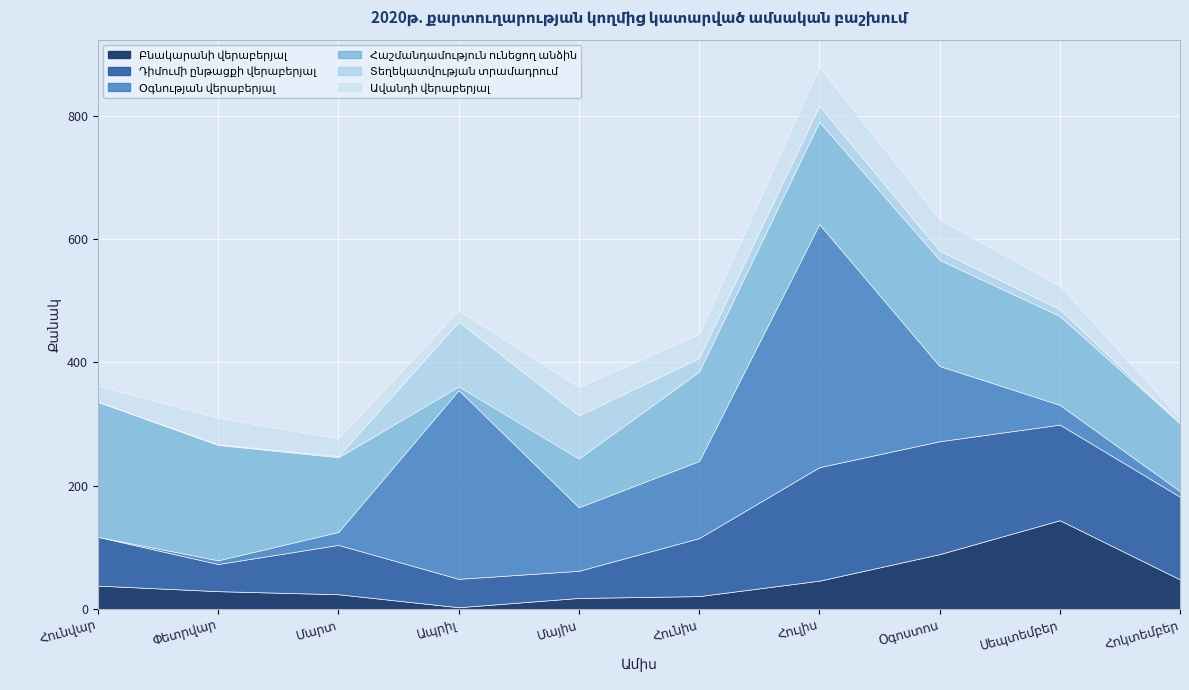

What is the label of the 9th point from the left?

Սեպտեմբեր